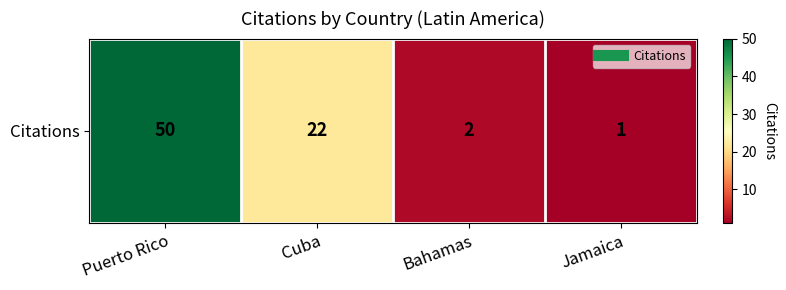

Reading left to right, list all the values displayed in this chart.

Puerto Rico=50	Cuba=22	Bahamas=2	Jamaica=1